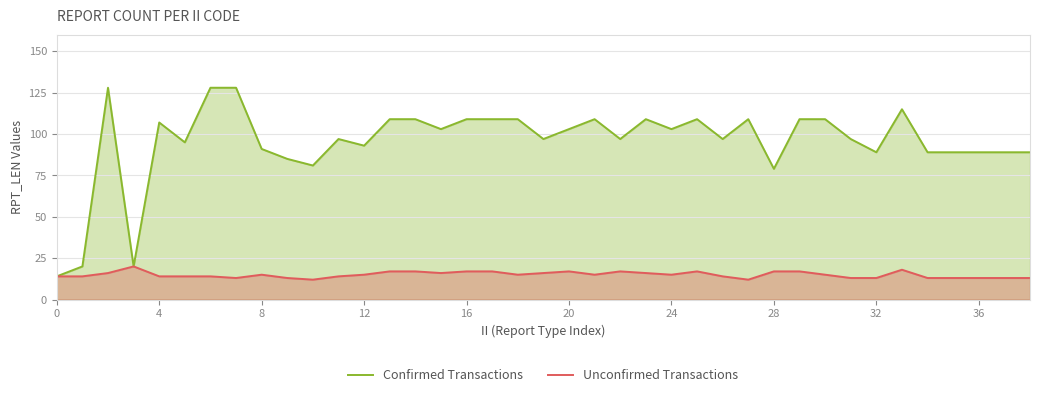

Which series has the largest total across all categories?

Confirmed Transactions